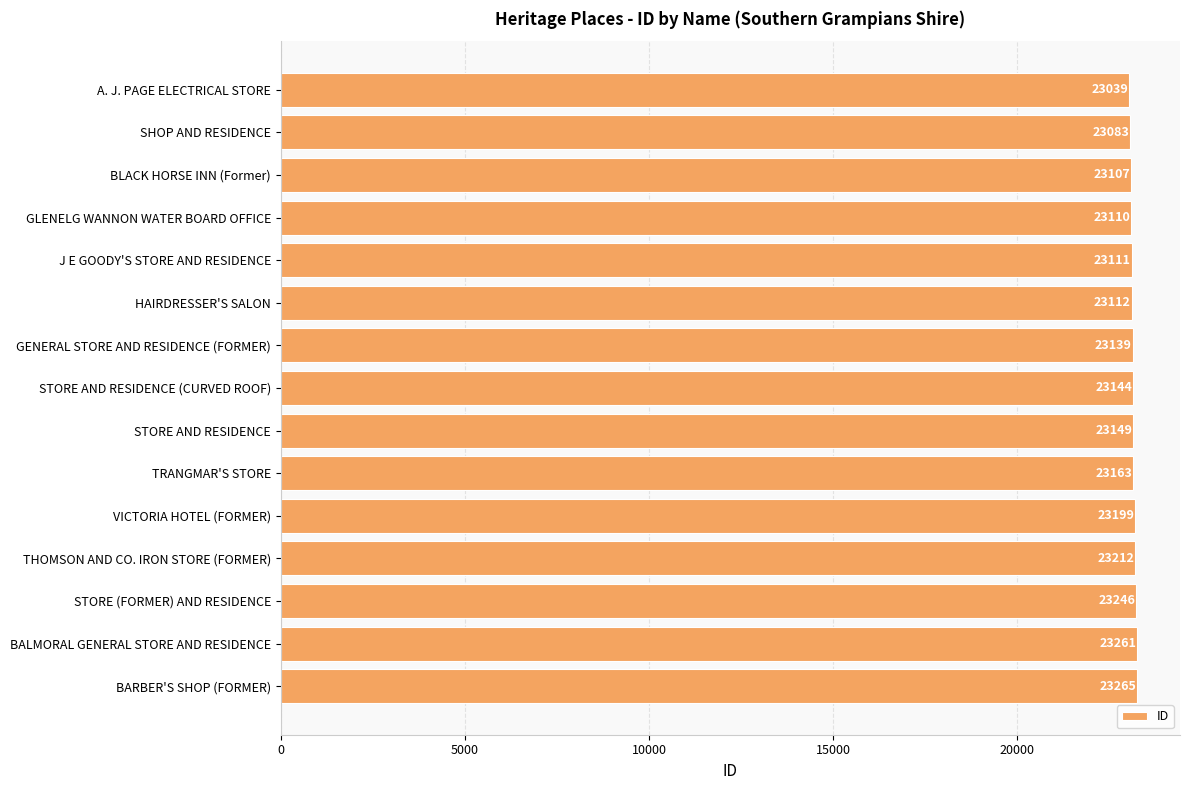

Count the number of data series in this chart.

1